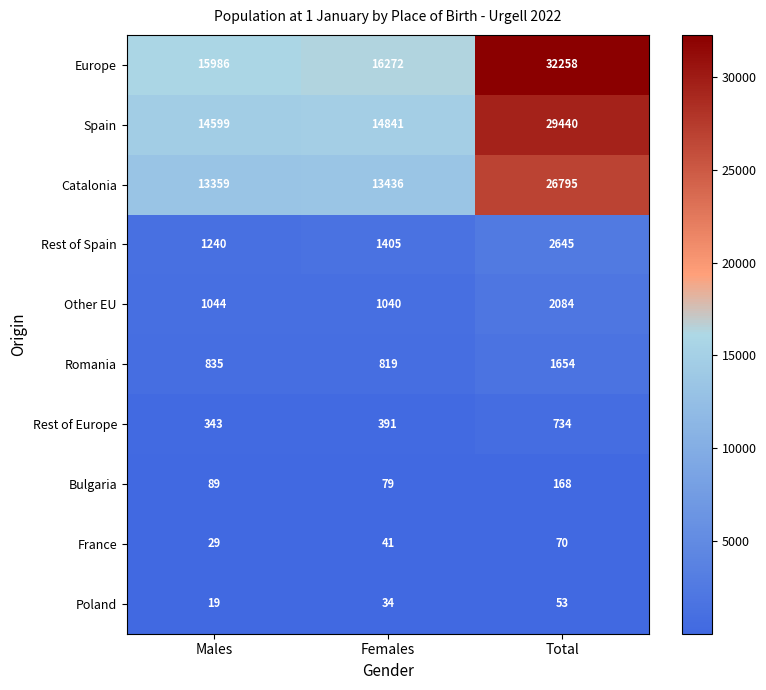

At which label is France closest to 49?

Females